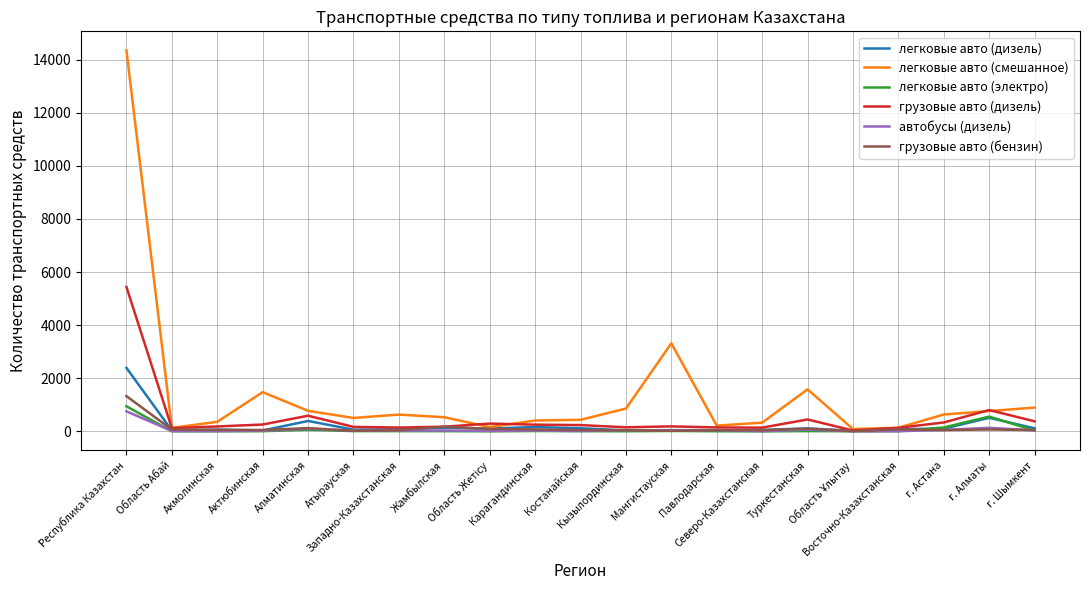

Rank the series by their maximum value, from highest to lowest.

легковые авто (смешанное), грузовые авто (дизель), легковые авто (дизель), грузовые авто (бензин), легковые авто (электро), автобусы (дизель)